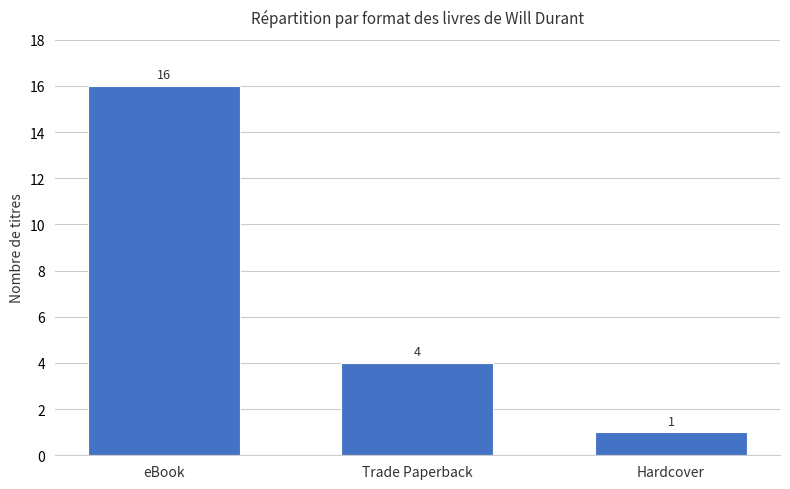

What is the change in value from eBook to Trade Paperback?

-12